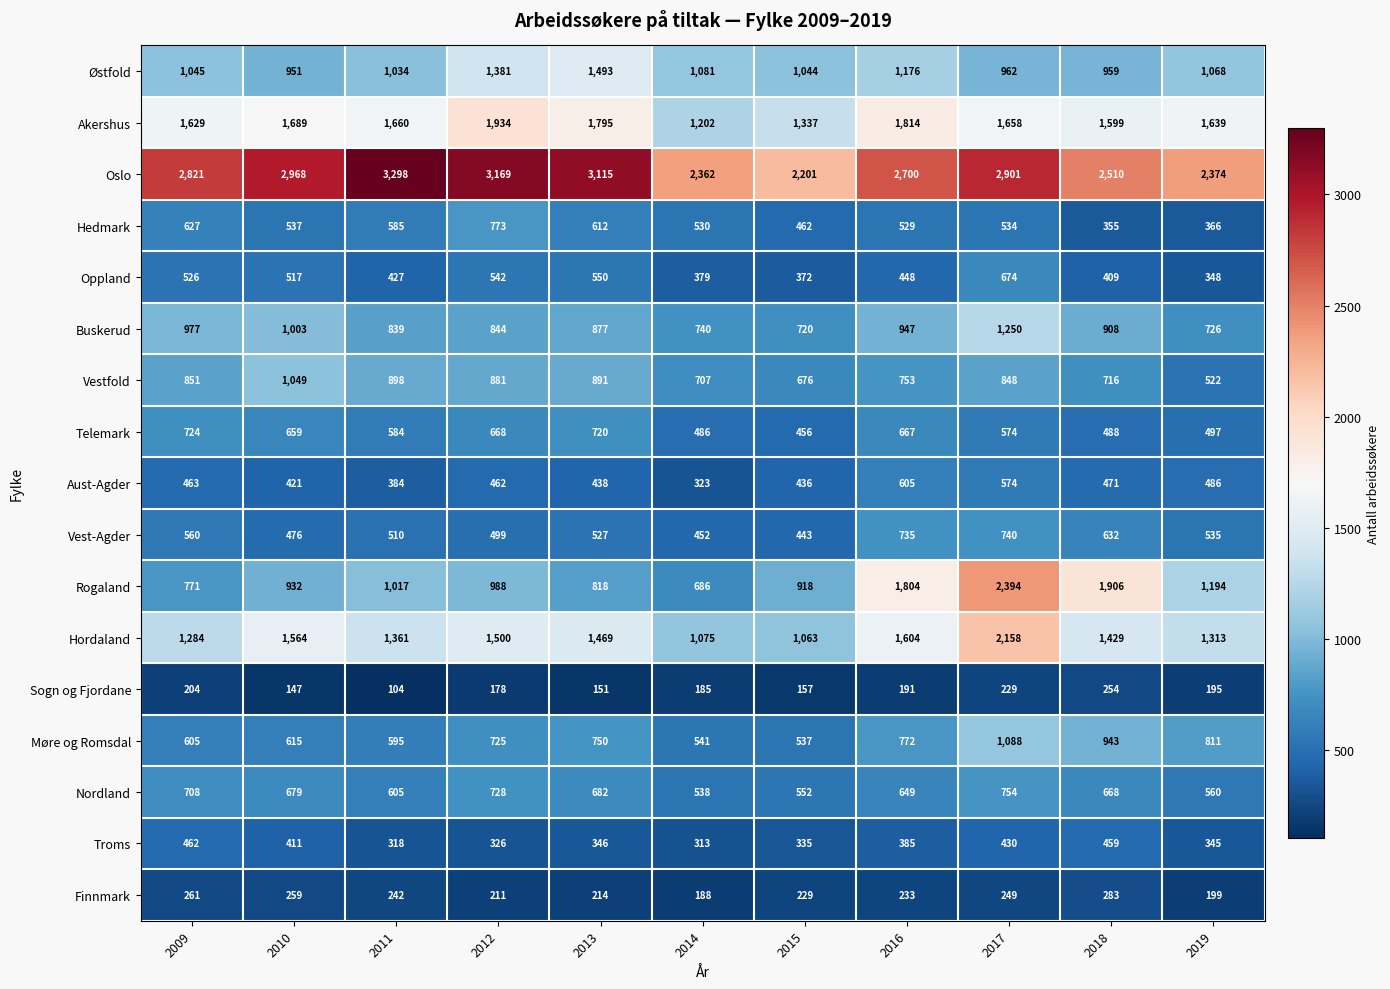

What is the average value of the Vestfold series?

799